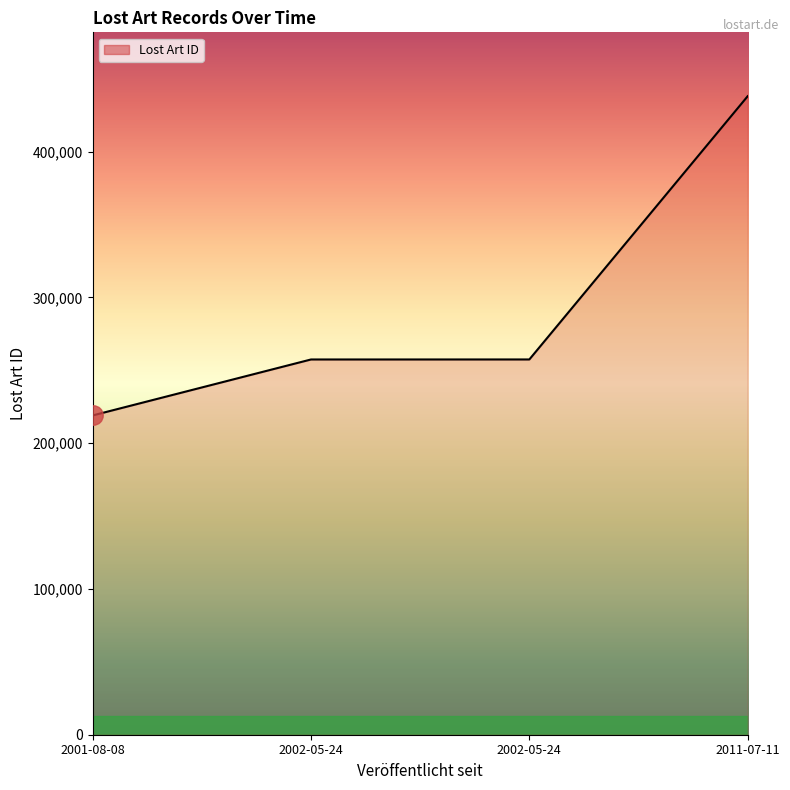

How many categories are shown in the chart?

4